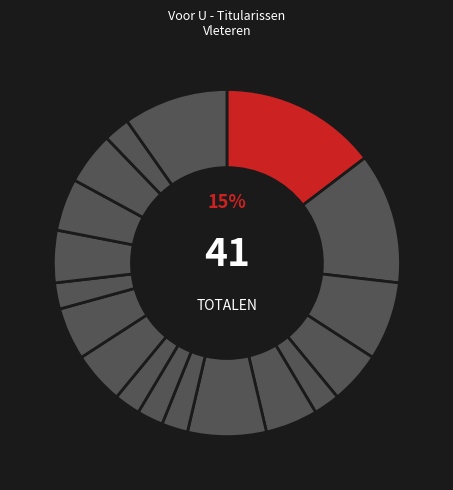

Count the number of slices in the pie.

18